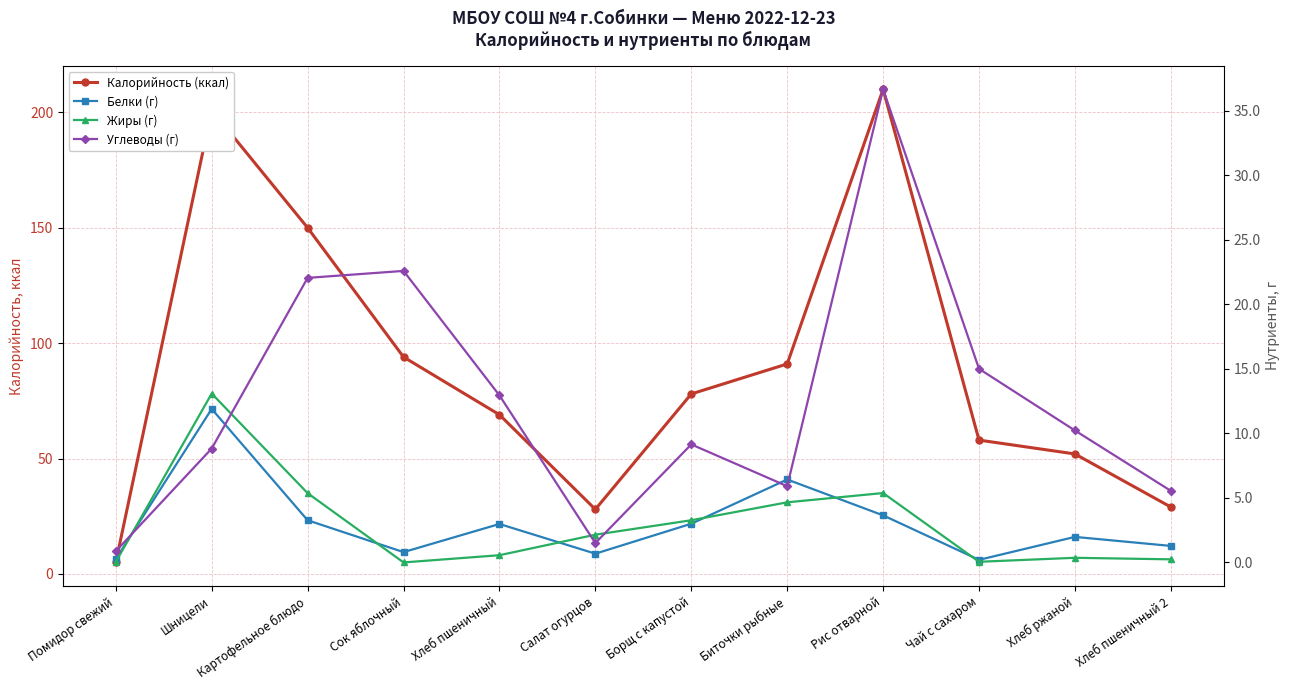

Between which two adjacent categories do Жиры (г) and Углеводы (г) first intersect?

Помидор свежий and Шницели